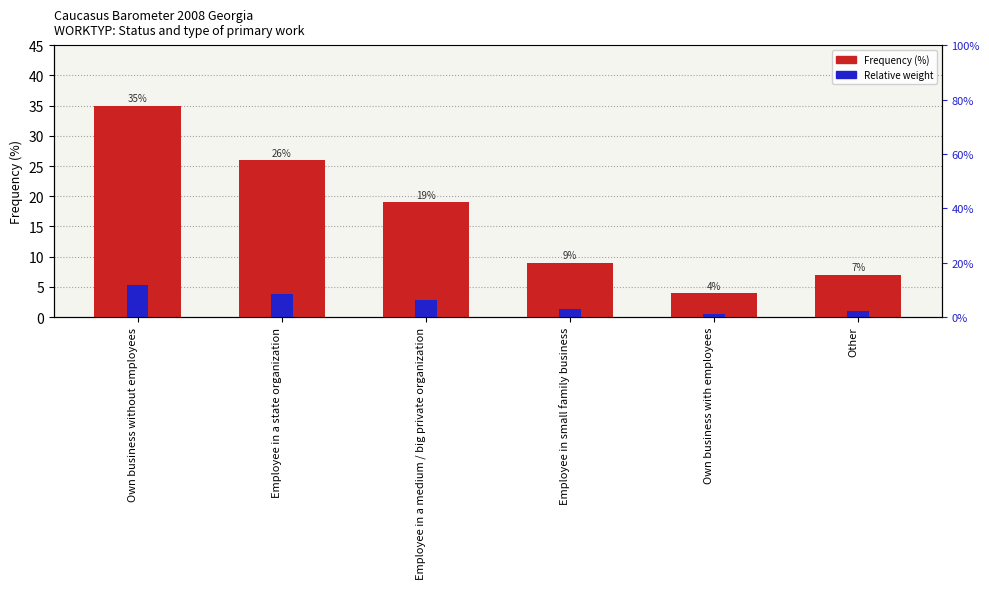

How many distinct data groups are displayed?

2